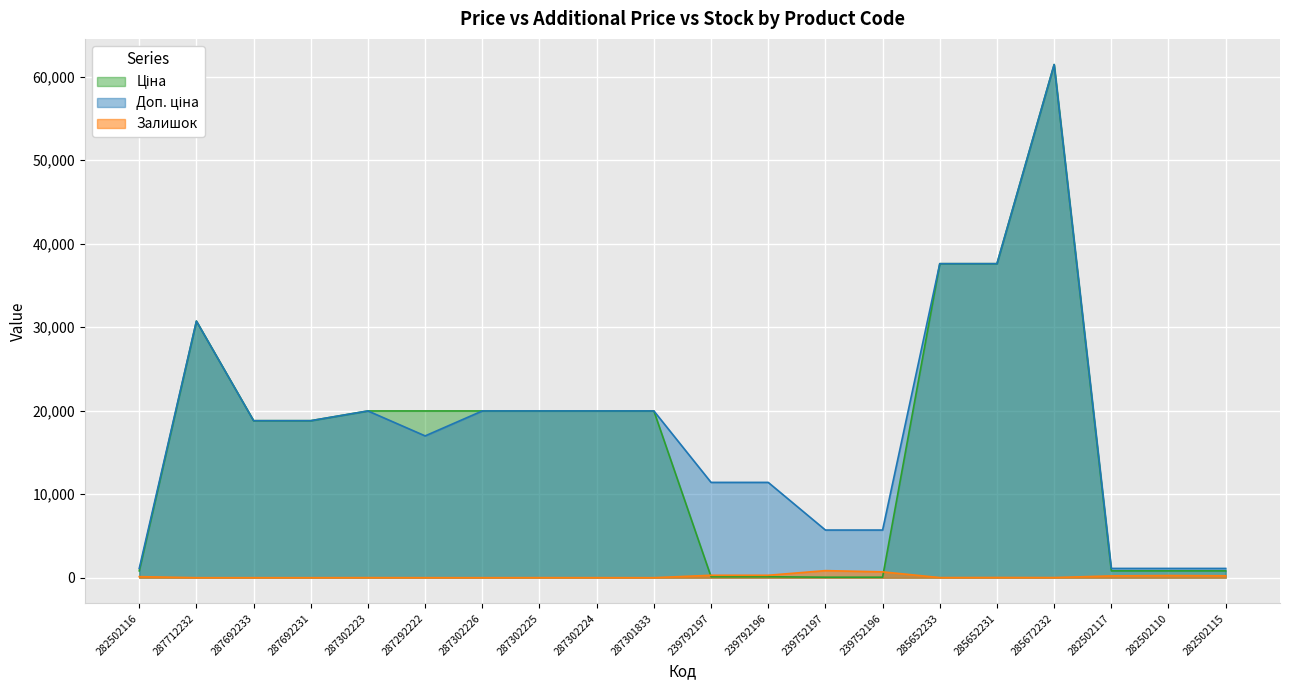

Which series changed the most between 287712232 and 287692231?

Ціна